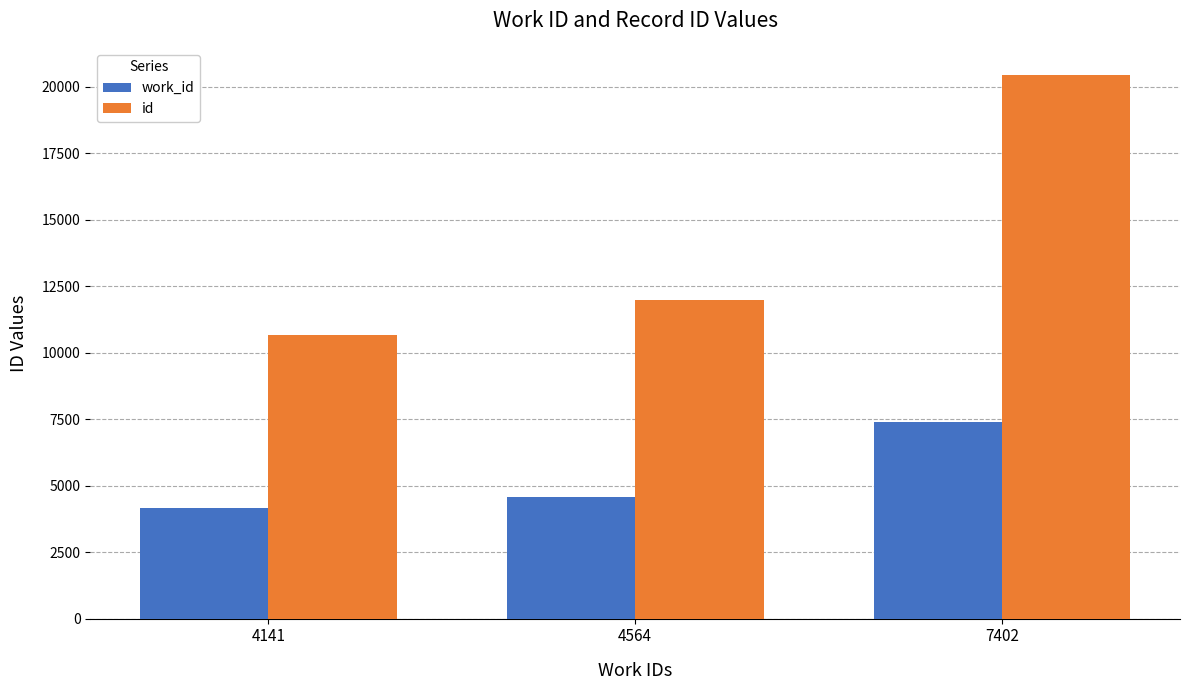

Which series has the largest range (max minus min)?

id